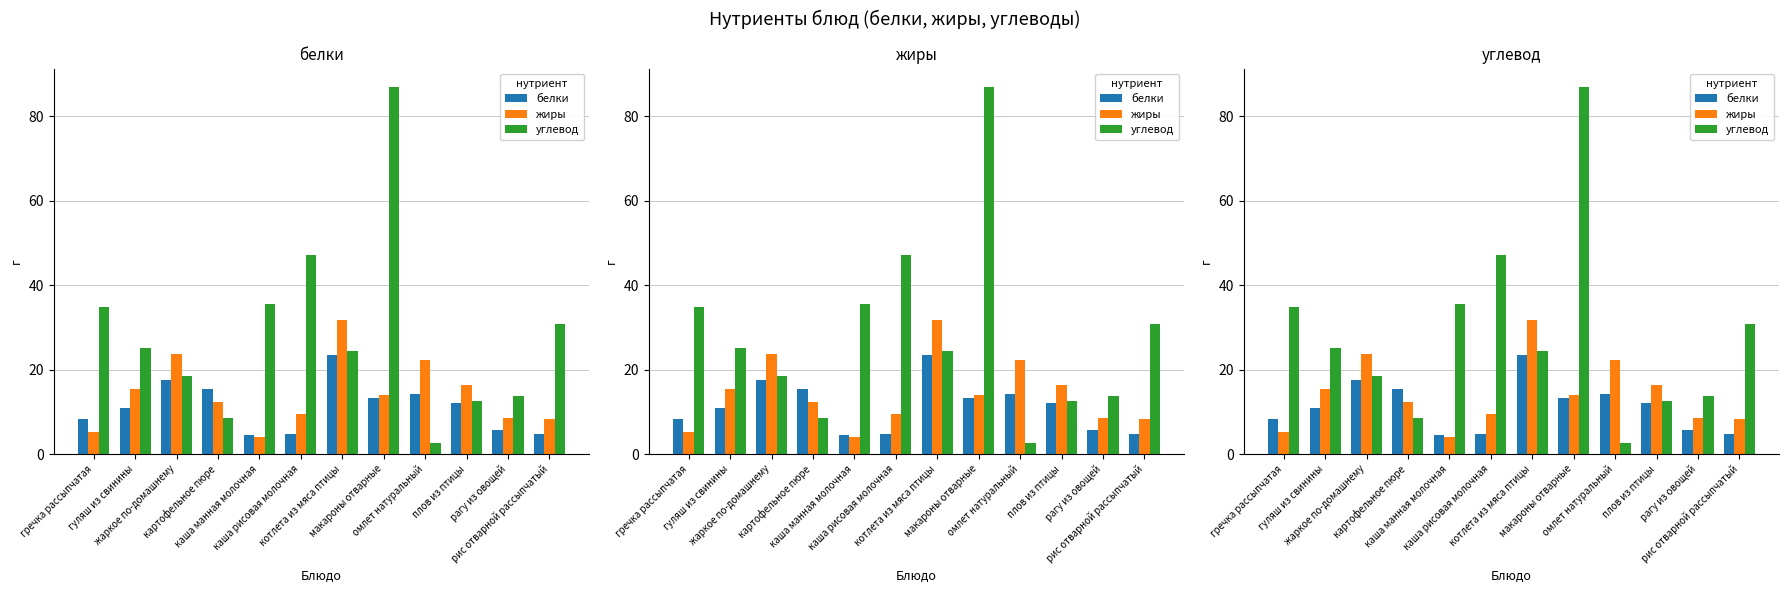

Which series has the largest range (max minus min)?

углевод